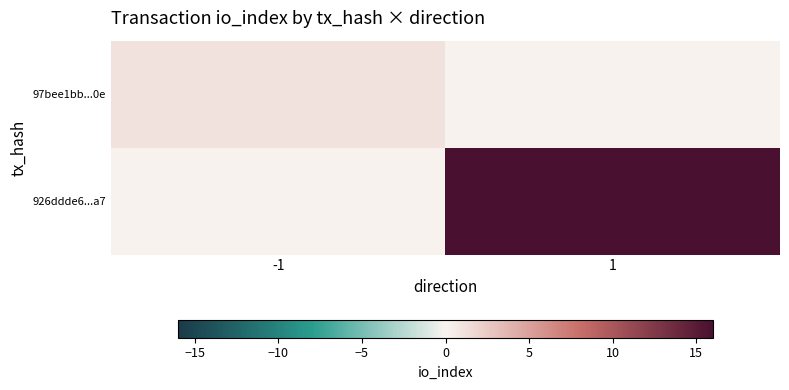

Reading right to left, what are all the values shown in this chart?

97bee1bb...0e: 1=0	-1=1
926ddde6...a7: 1=16	-1=0